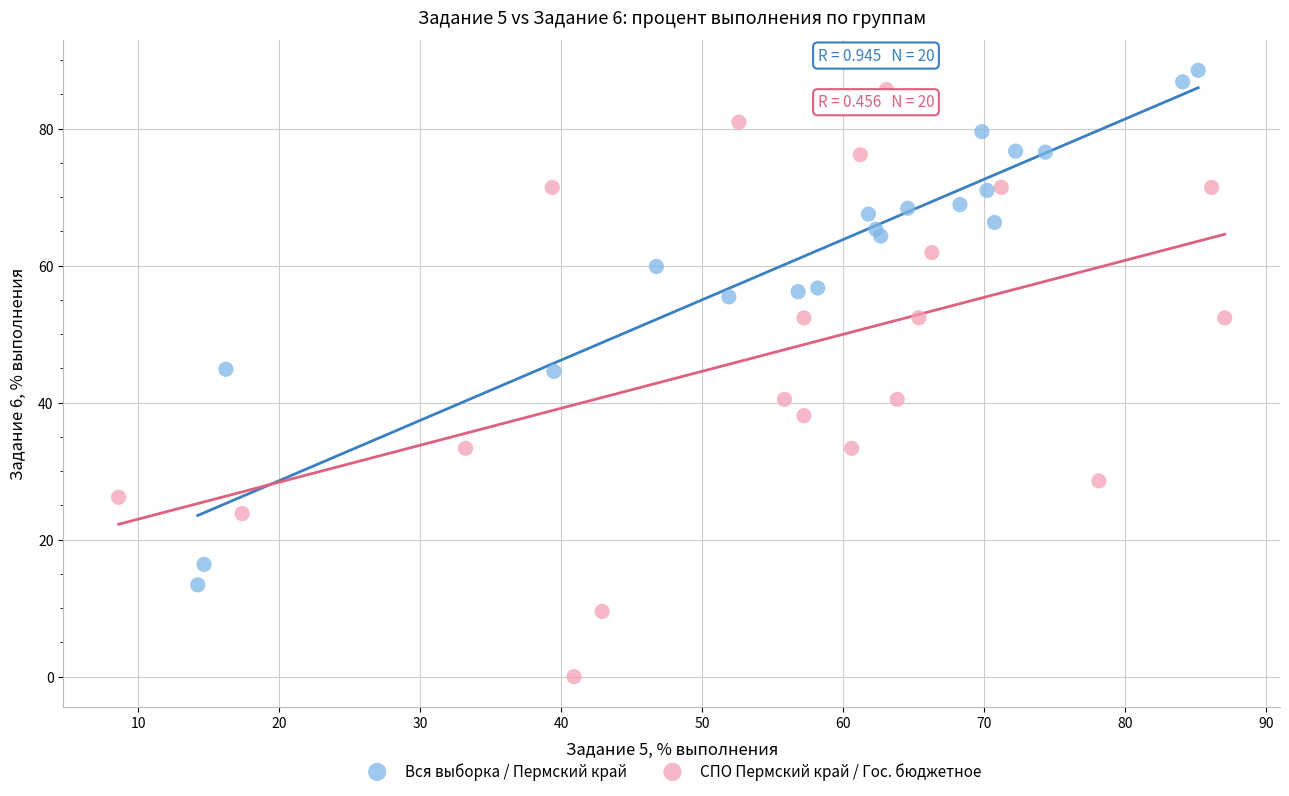

Which series has the largest Y range (max minus min)?

СПО Пермский край / Гос. бюджетное